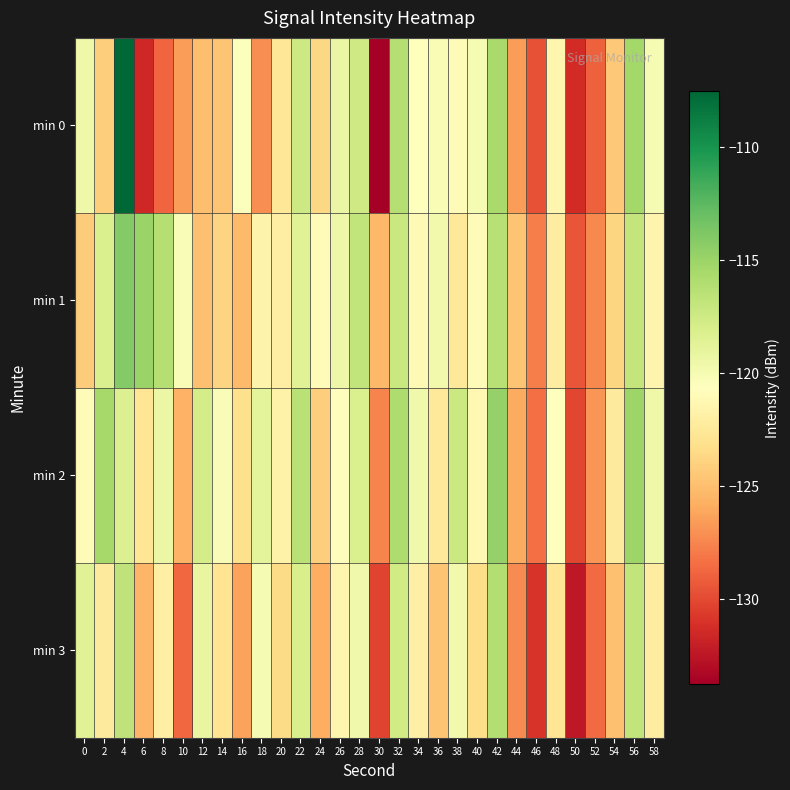

Which category has the highest value across all series?

4